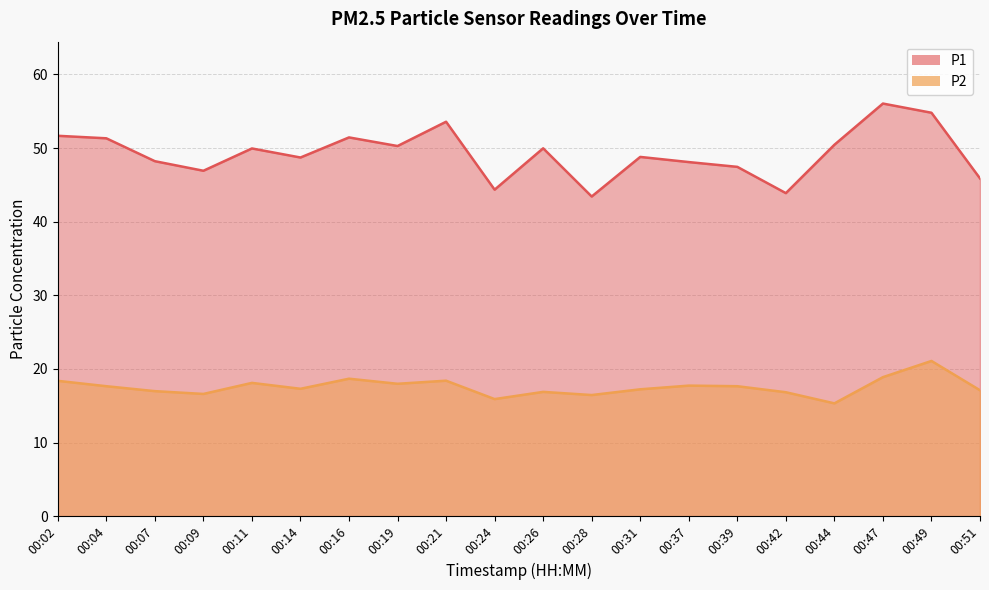

How many interior local peaks does the P2 series have?

6